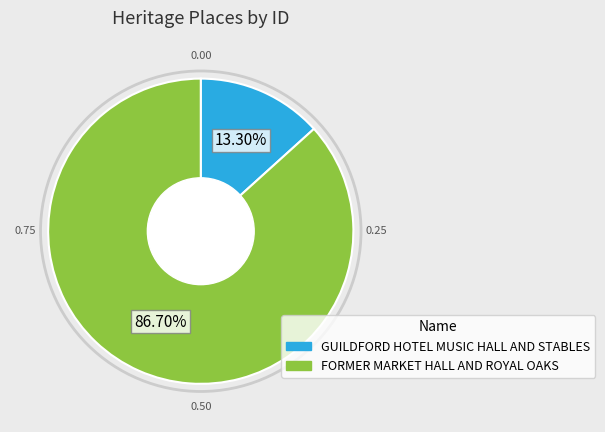

Rank the categories by value from lowest to highest.

GUILDFORD HOTEL MUSIC HALL AND STABLES, FORMER MARKET HALL AND ROYAL OAKS